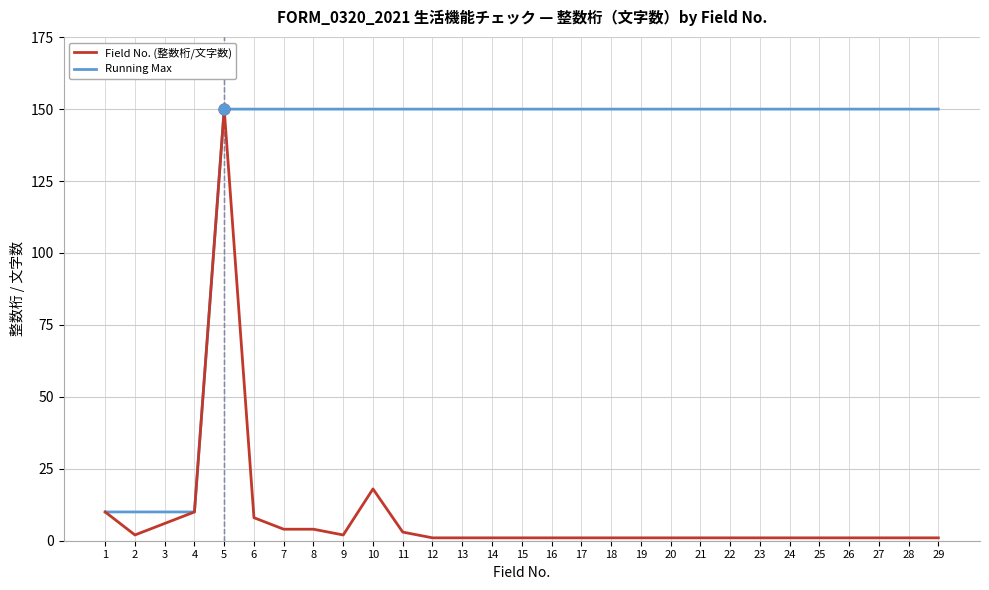

At how many categories does at least one series exceed 11?

25